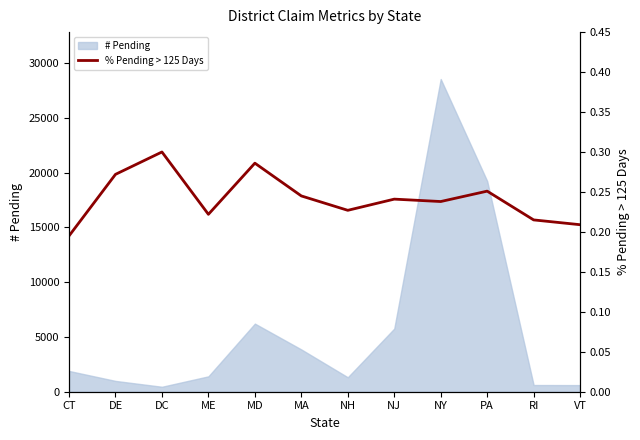

True or false: the data shows 0.1 at ME.

False